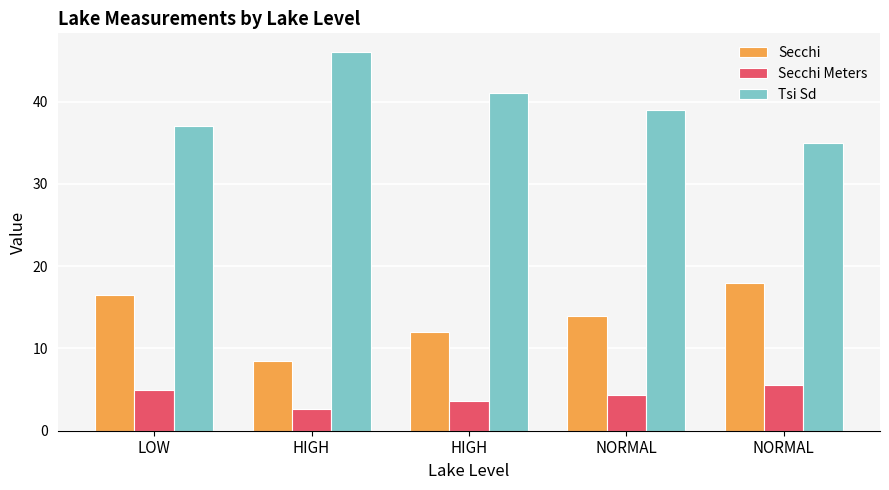

Does the chart contain stacked bars?

No